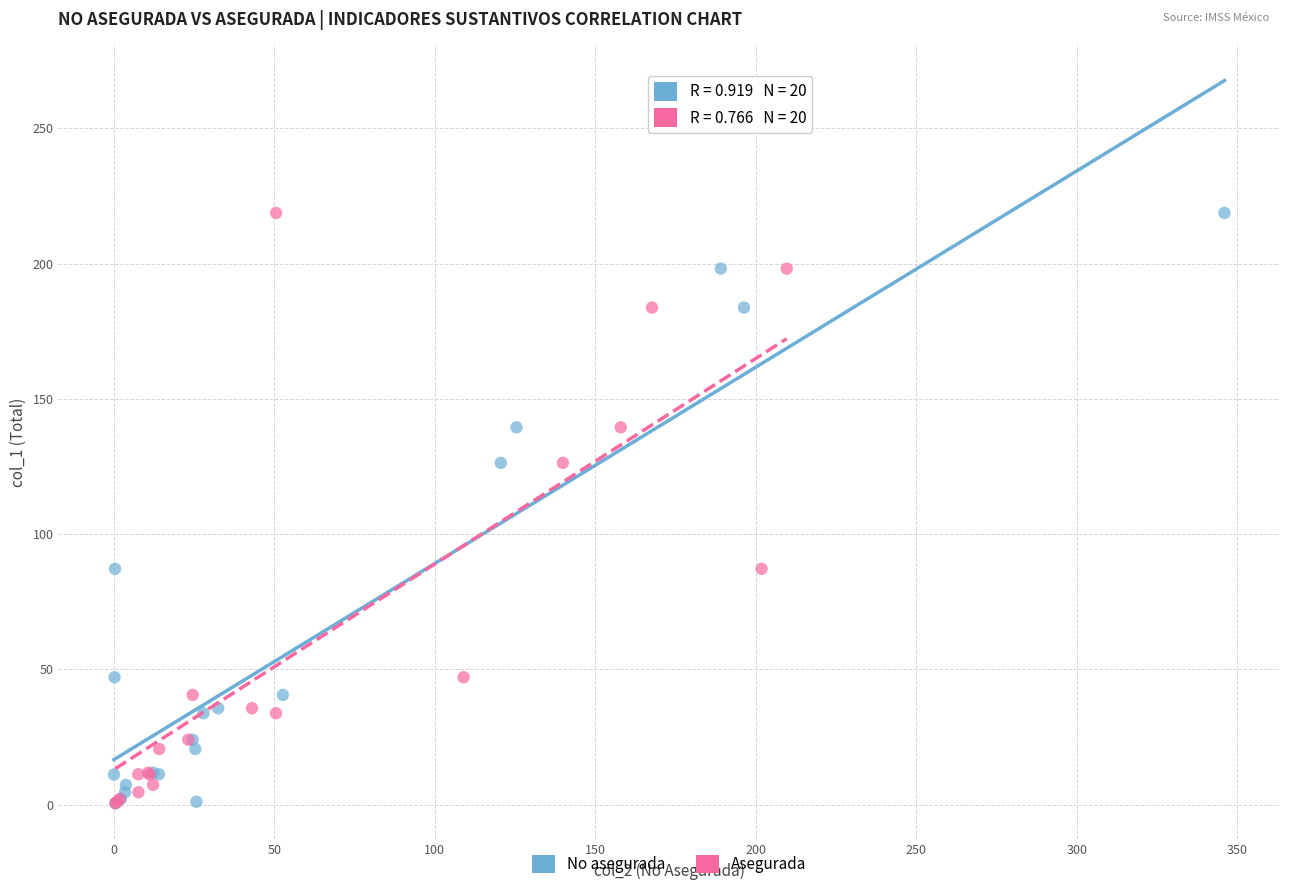

What are all the series names shown in the legend?

No asegurada, Asegurada